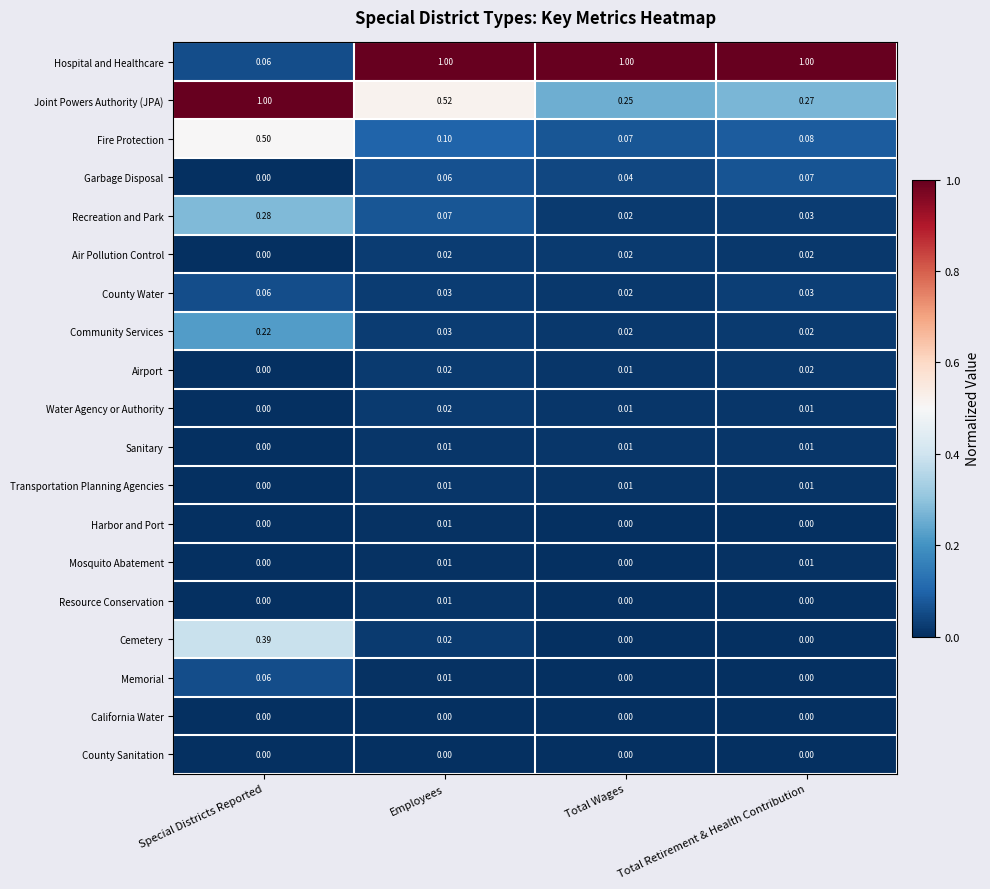

At which label does Resource Conservation reach its peak?

Employees